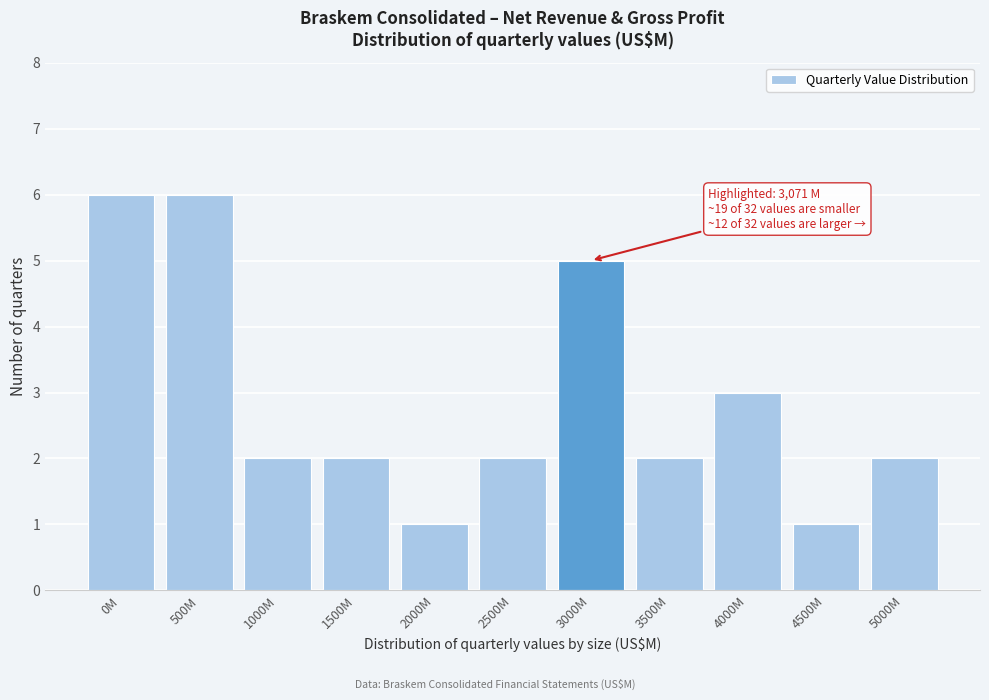

Reading left to right, transcribe all the data shown in this chart.

6	6	2	2	1	2	5	2	3	1	2